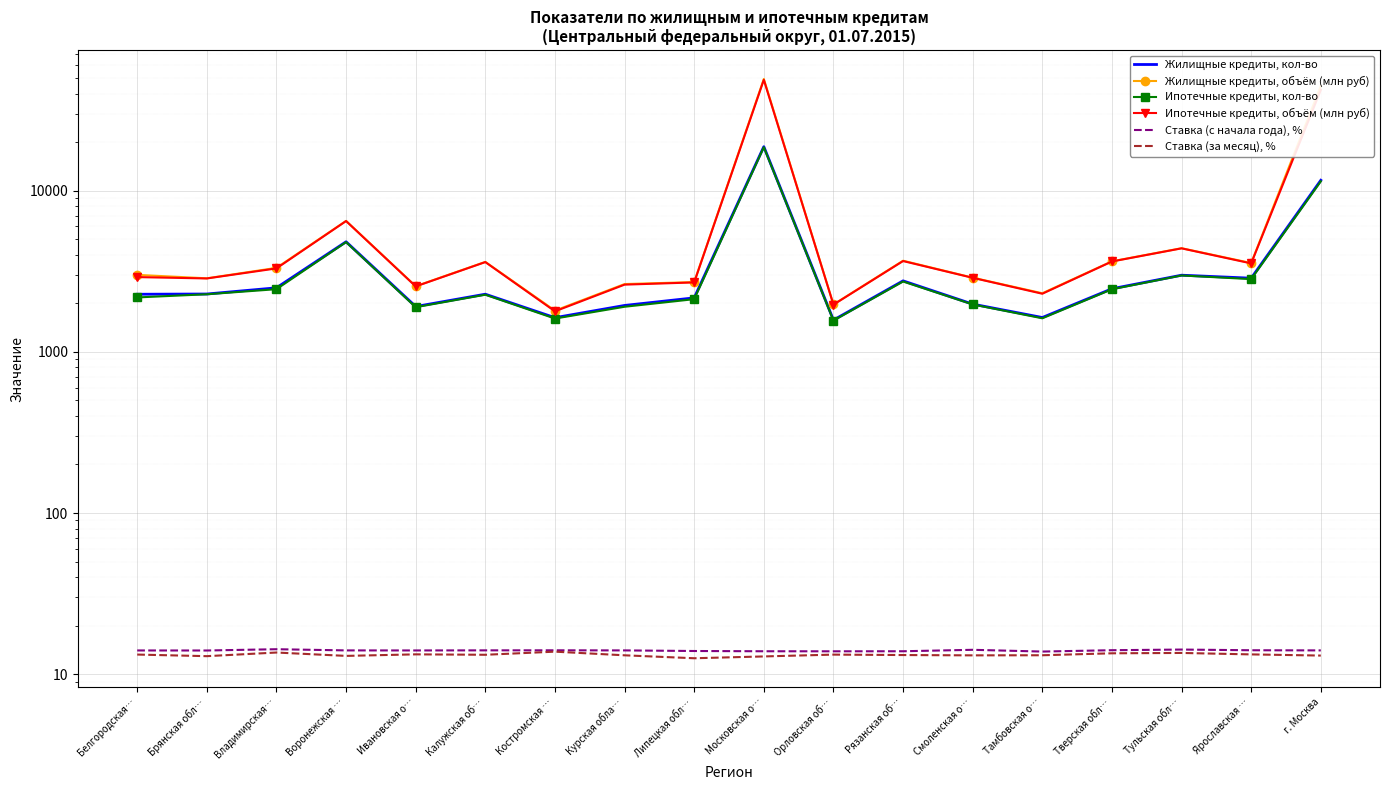

At which label is Ставка (с начала года), % closest to 14?

Брянская обл…